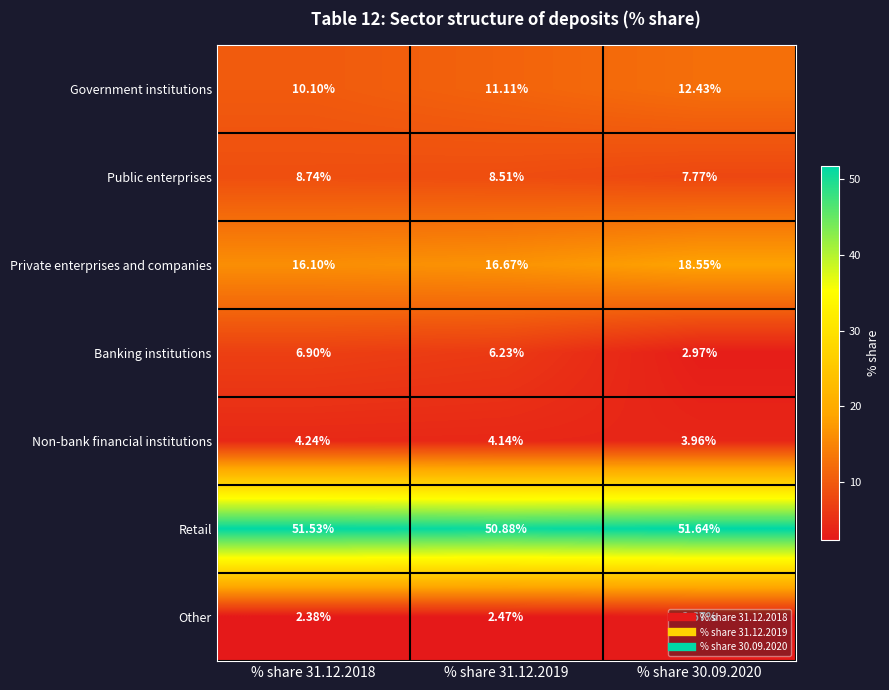

At how many categories does at least one series exceed 6?

3